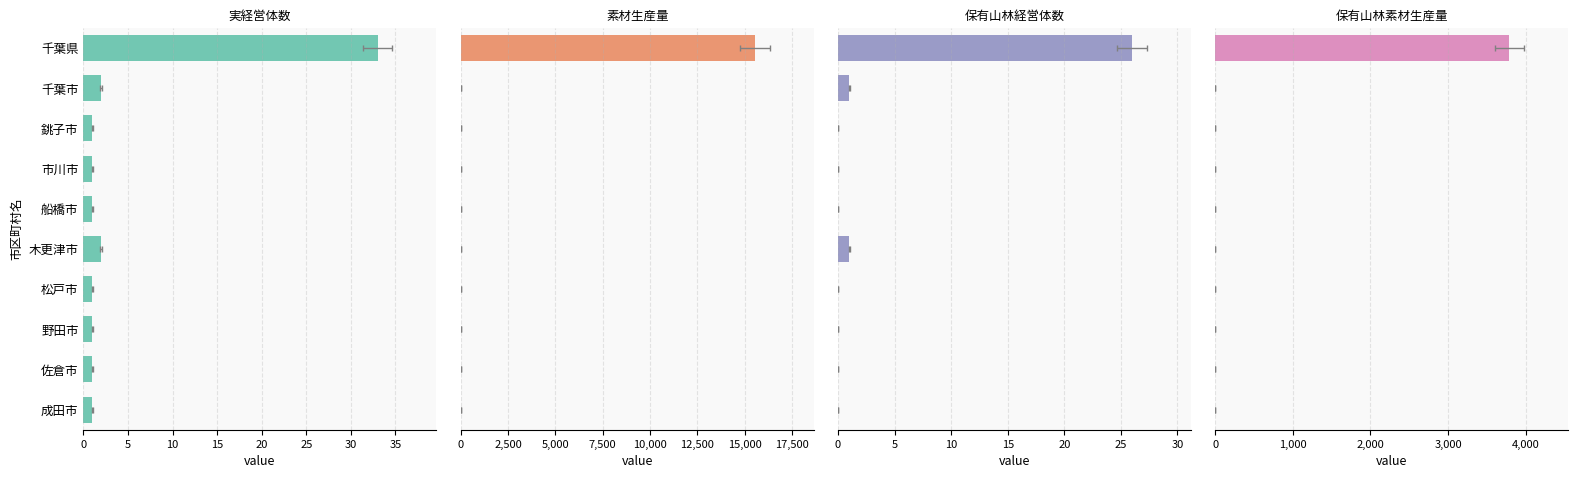

What is the highest value of the 素材生産量 series?

15538